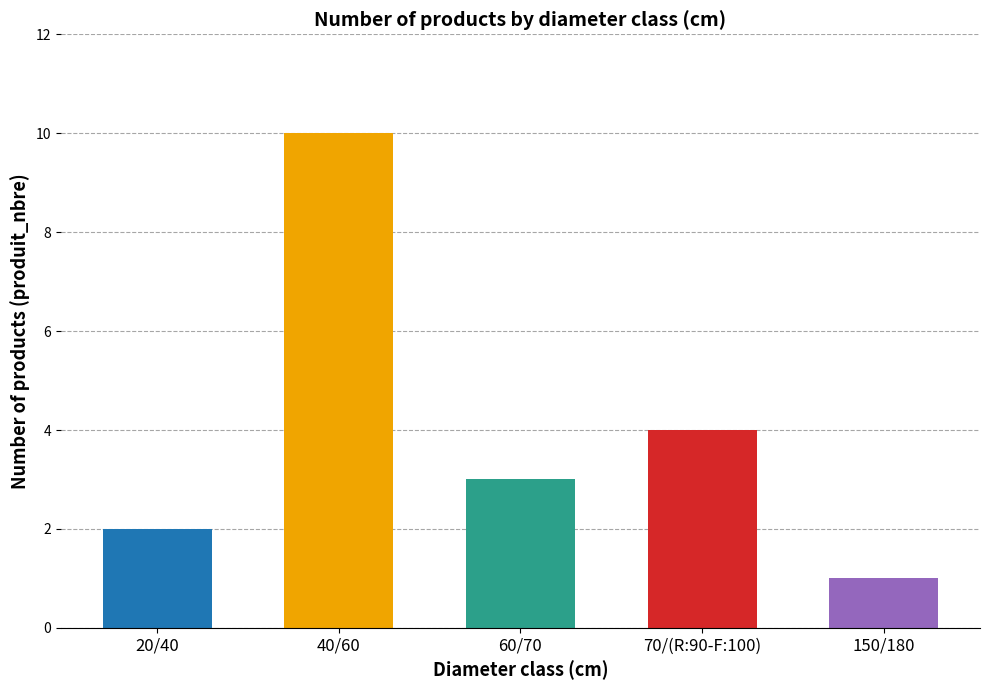

List the labels in order of value, smallest first.

150/180, 20/40, 60/70, 70/(R:90-F:100), 40/60